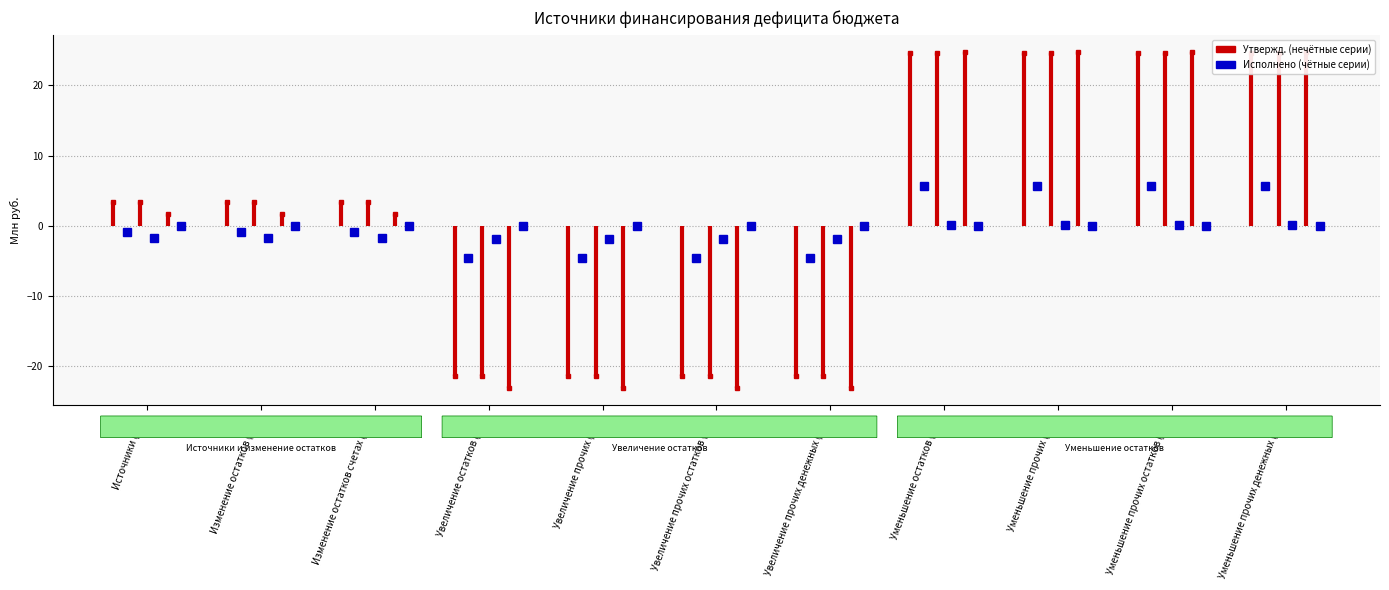

How many data points in Исполнено консол. бюджет (col_19) are above 0?

4